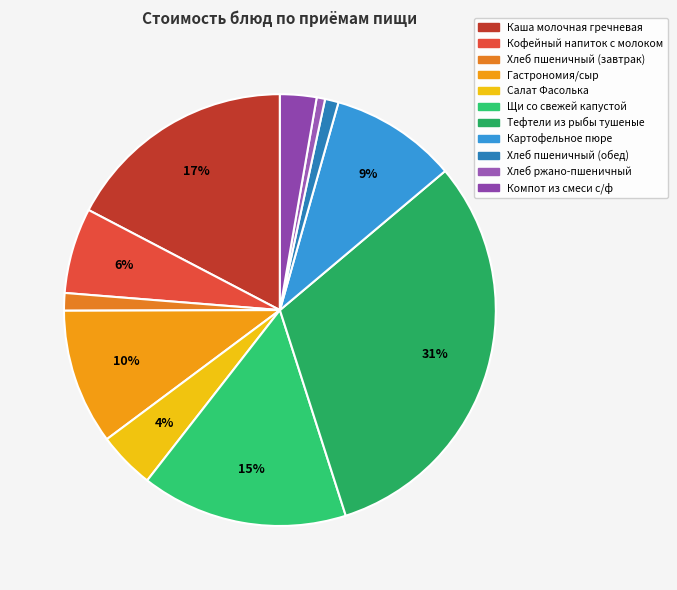

To the nearest percent, what portion does Тефтели из рыбы тушеные represent?

31%